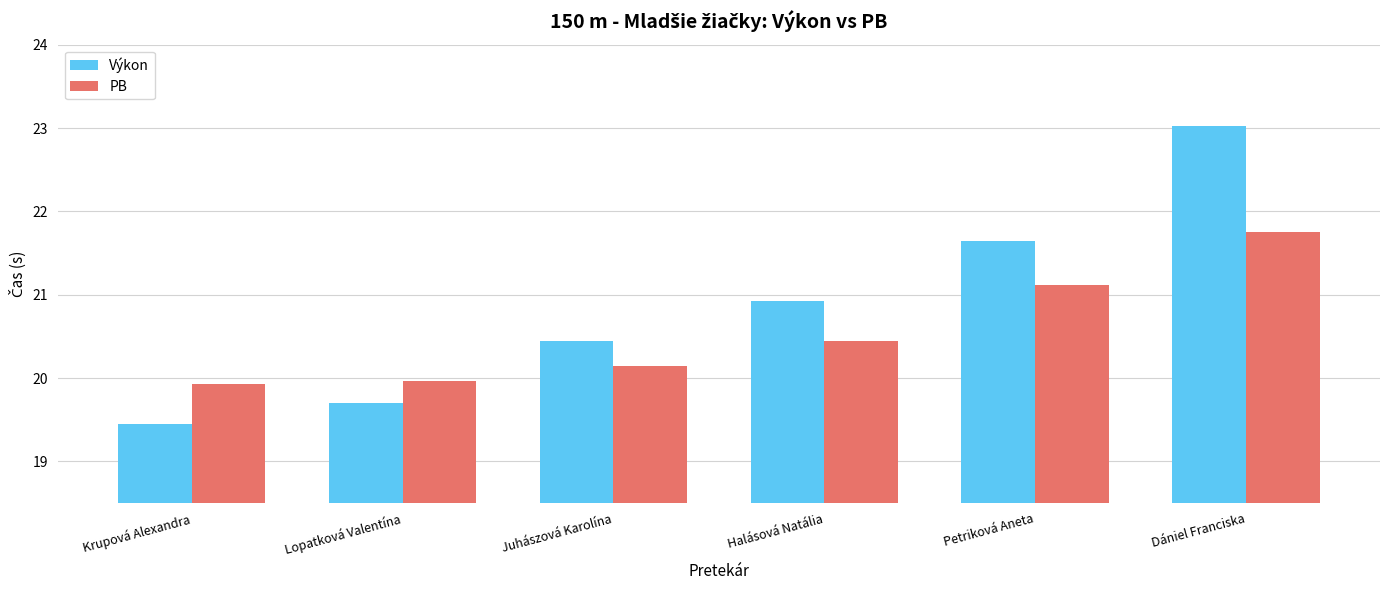

Which series has the largest range (max minus min)?

Výkon